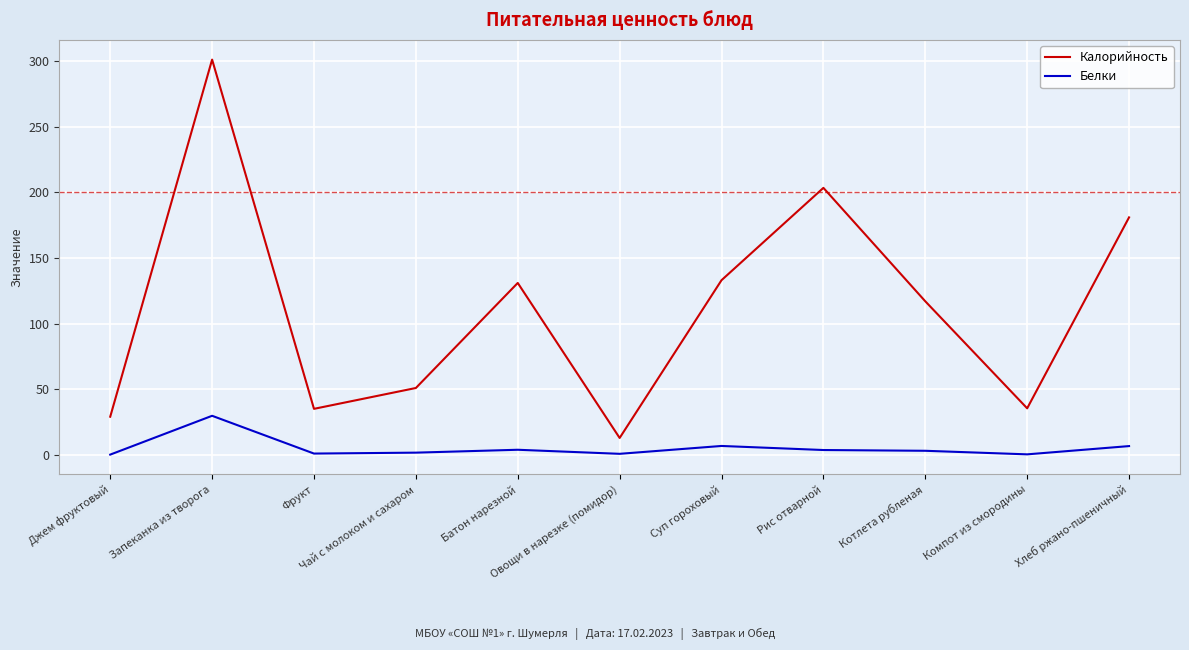

Which series has the widest spread of values?

Калорийность